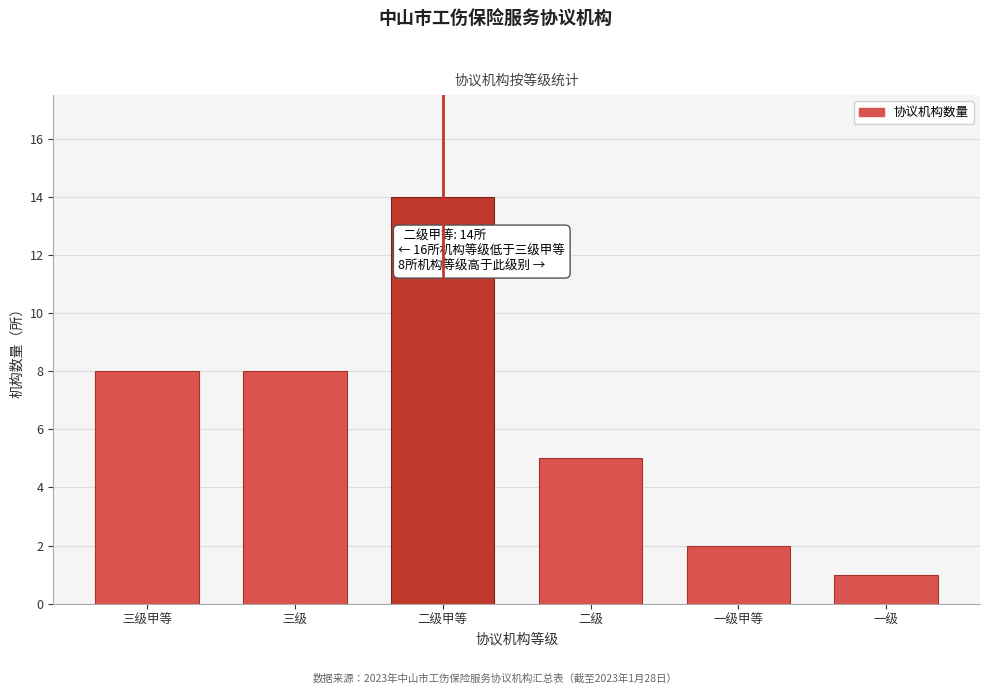

Reading left to right, transcribe all the data shown in this chart.

三级甲等=8	三级=8	二级甲等=14	二级=5	一级甲等=2	一级=1